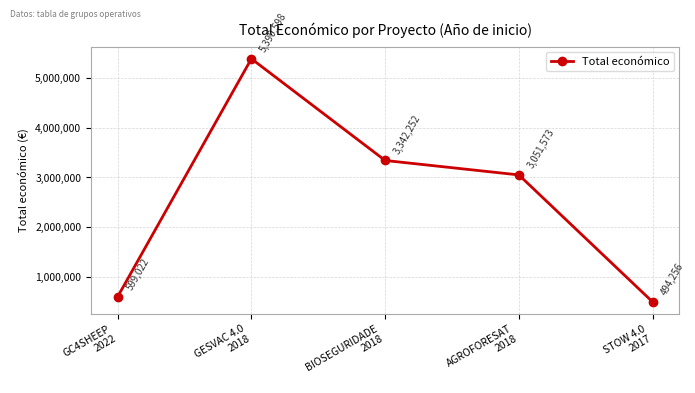

Reading right to left, list all the values displayed in this chart.

STOW 4.0
2017=494256	AGROFORESAT
2018=3051573	BIOSEGURIDADE
2018=3342252	GESVAC 4.0
2018=5390598	GC4SHEEP
2022=599022